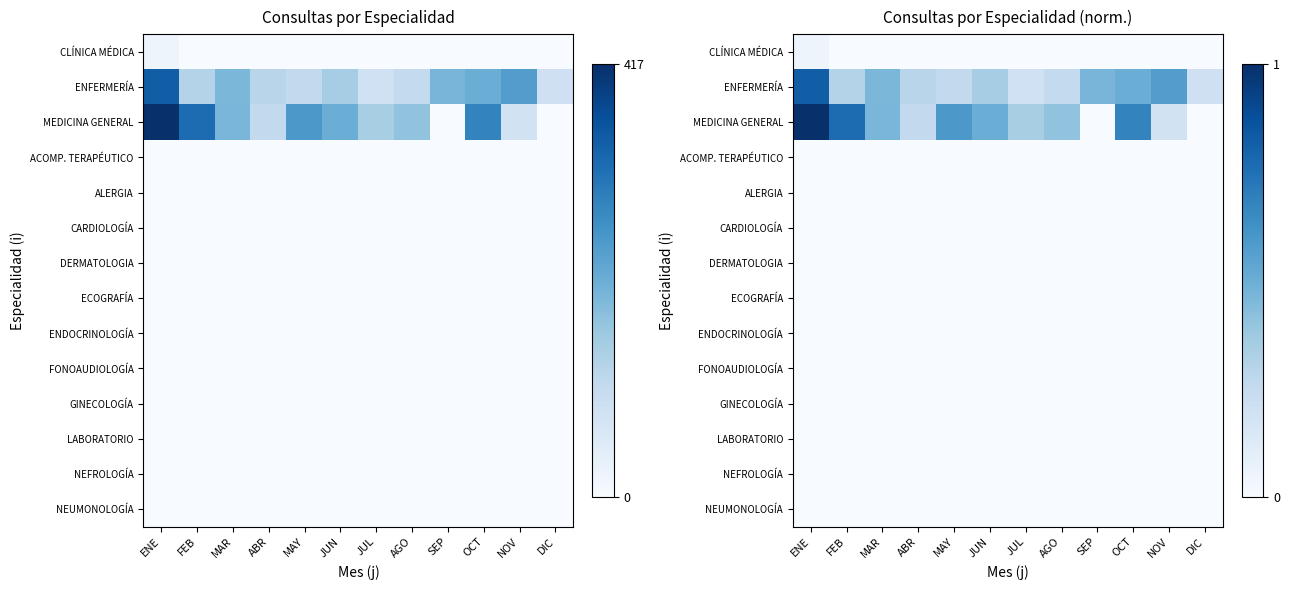

Which series has the largest total across all categories?

MEDICINA GENERAL